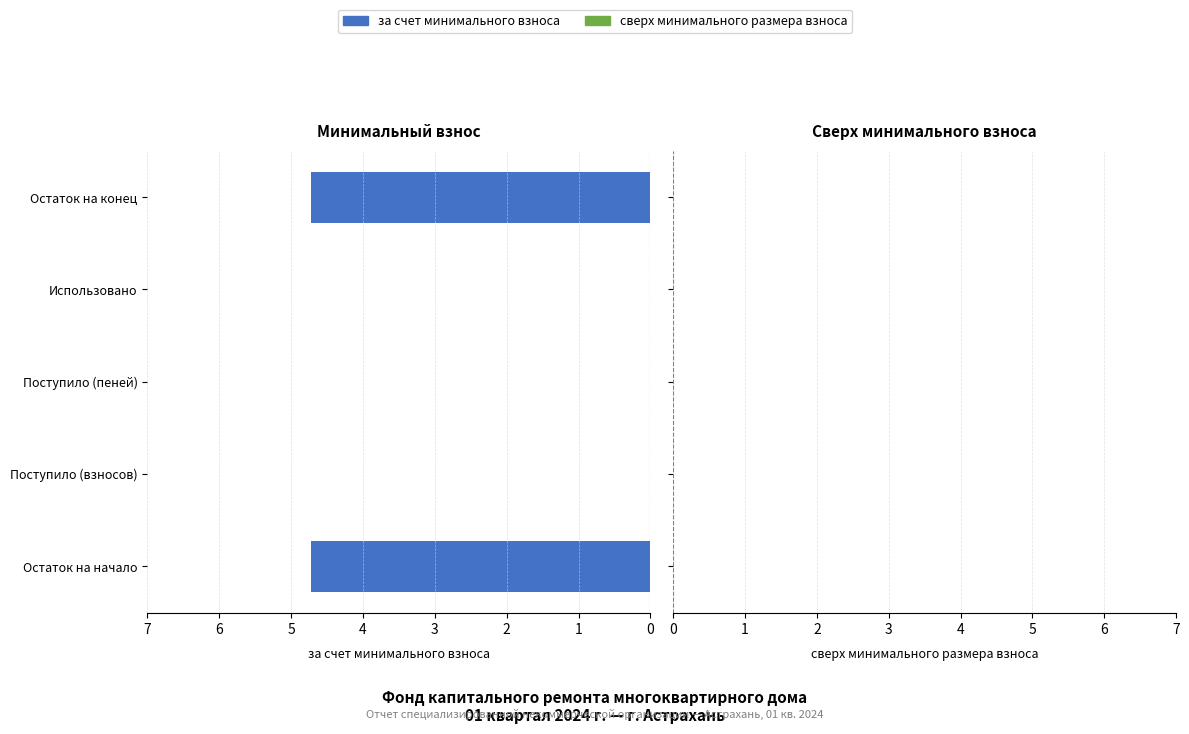

Read the value at Остаток на начало.

4.7